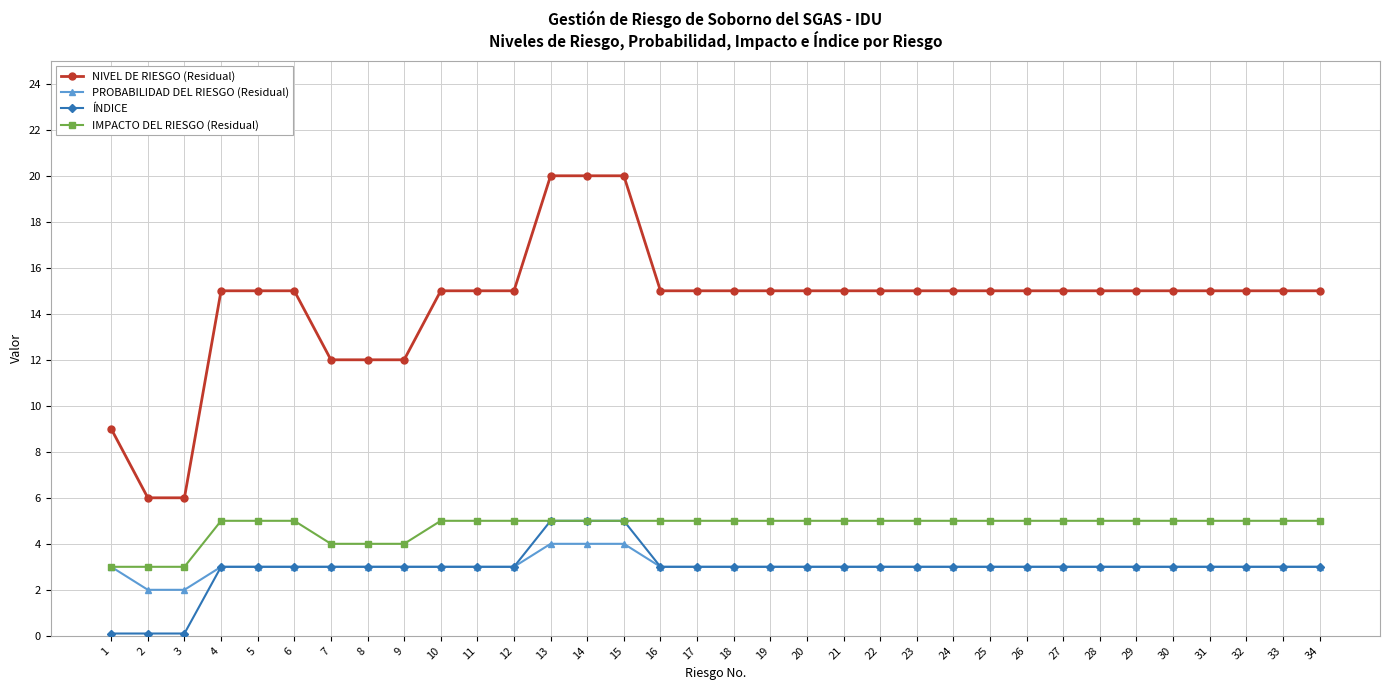

Which series has the widest spread of values?

NIVEL DE RIESGO (Residual)